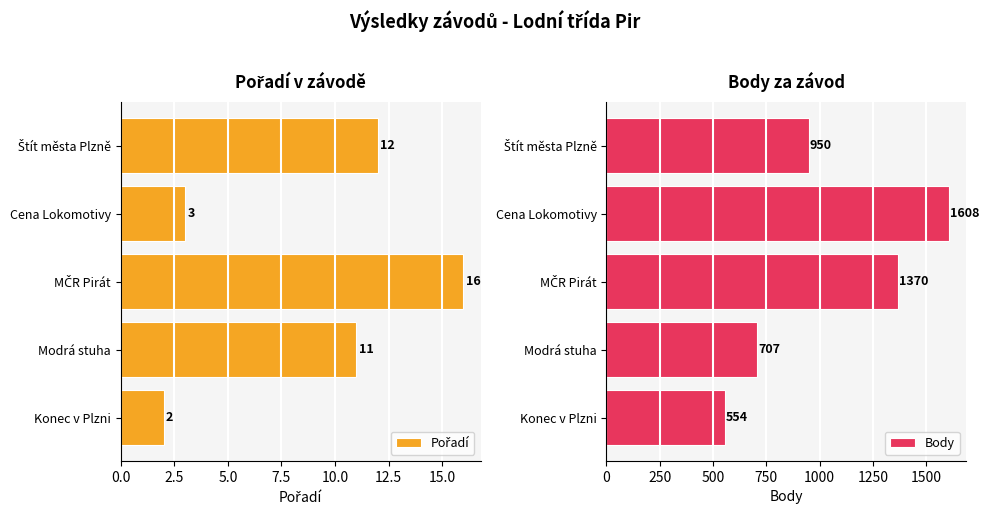

What is the sum of all Body values?

5189